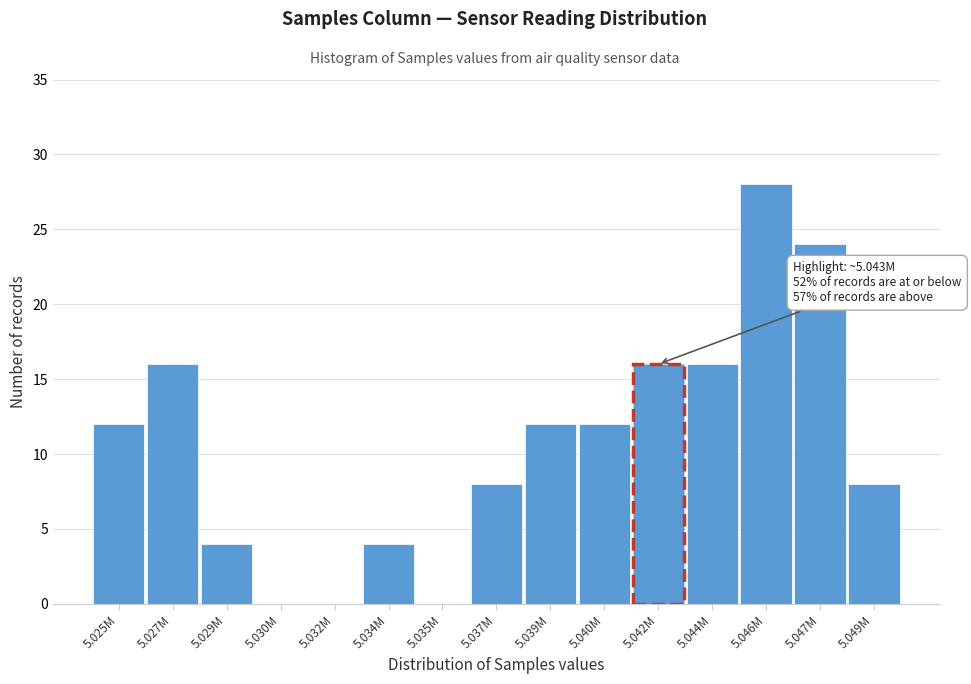

Reading left to right, what are all the values shown in this chart?

5.025M=12	5.027M=16	5.029M=4	5.030M=0	5.032M=0	5.034M=4	5.035M=0	5.037M=8	5.039M=12	5.040M=12	5.042M=16	5.044M=16	5.046M=28	5.047M=24	5.049M=8